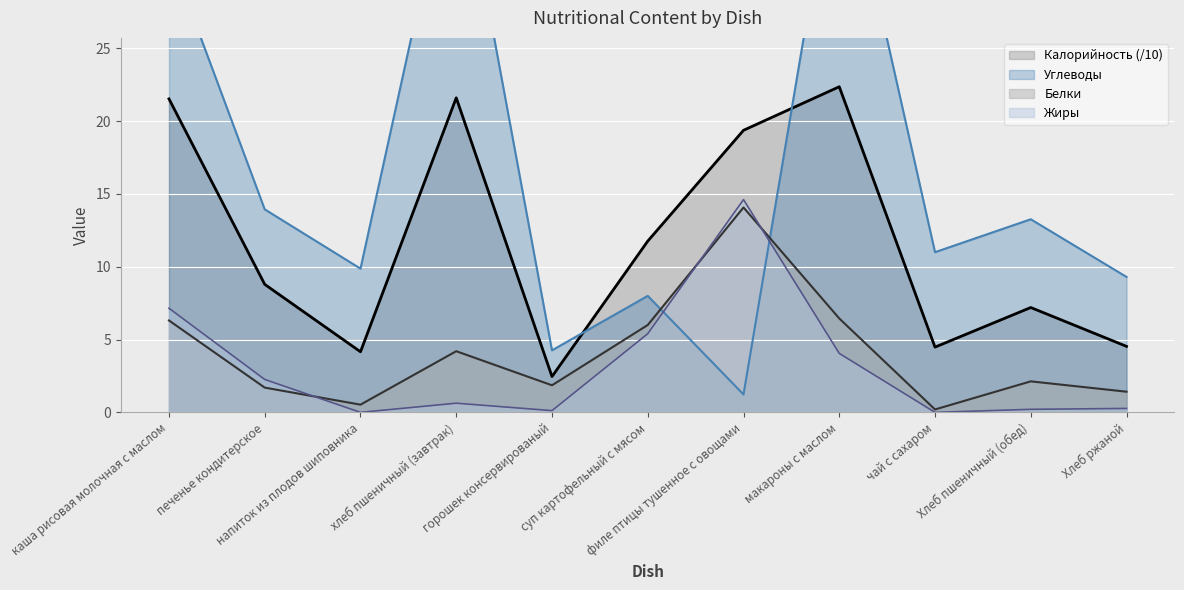

Where does the Углеводы series first go above 11?

каша рисовая молочная с маслом